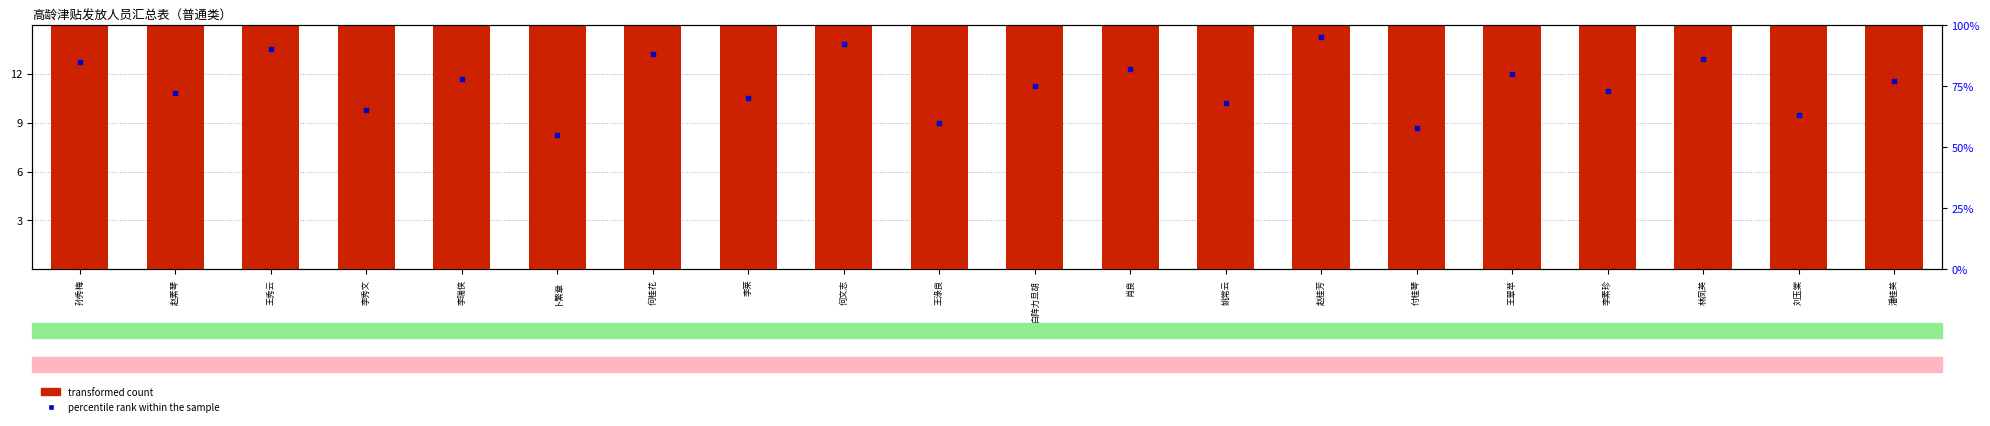

Which series has the widest spread of Y values?

percentile rank within the sample